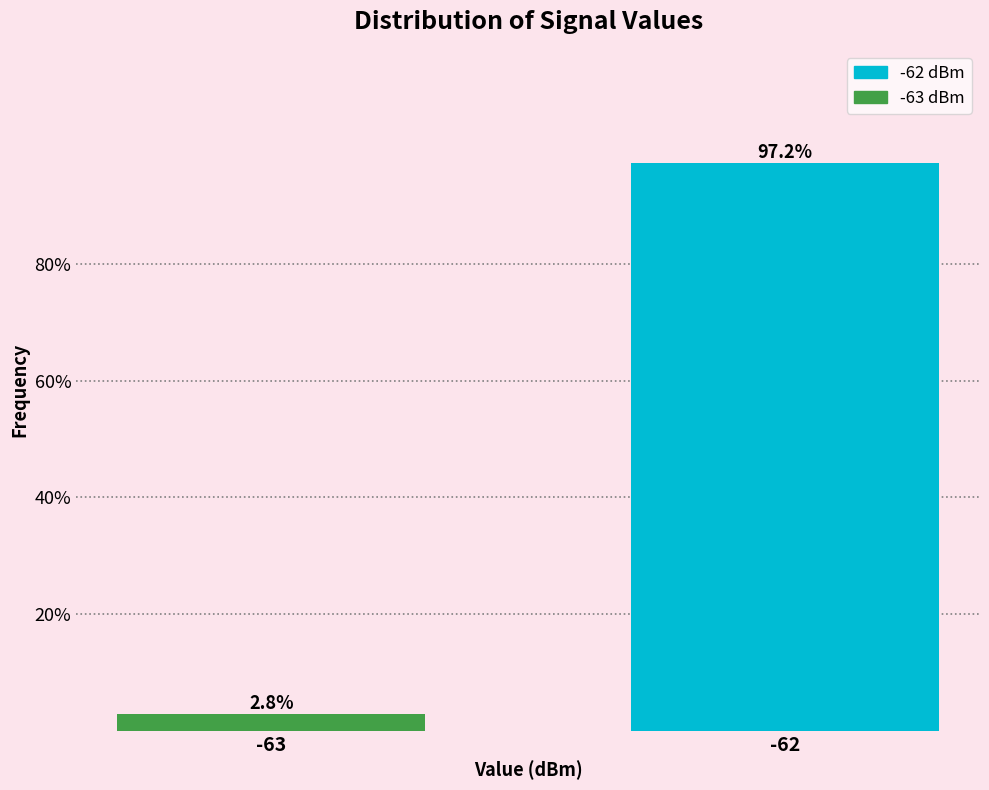

Reading left to right, extract all data points from this chart.

-63=2.8	-62=97.2